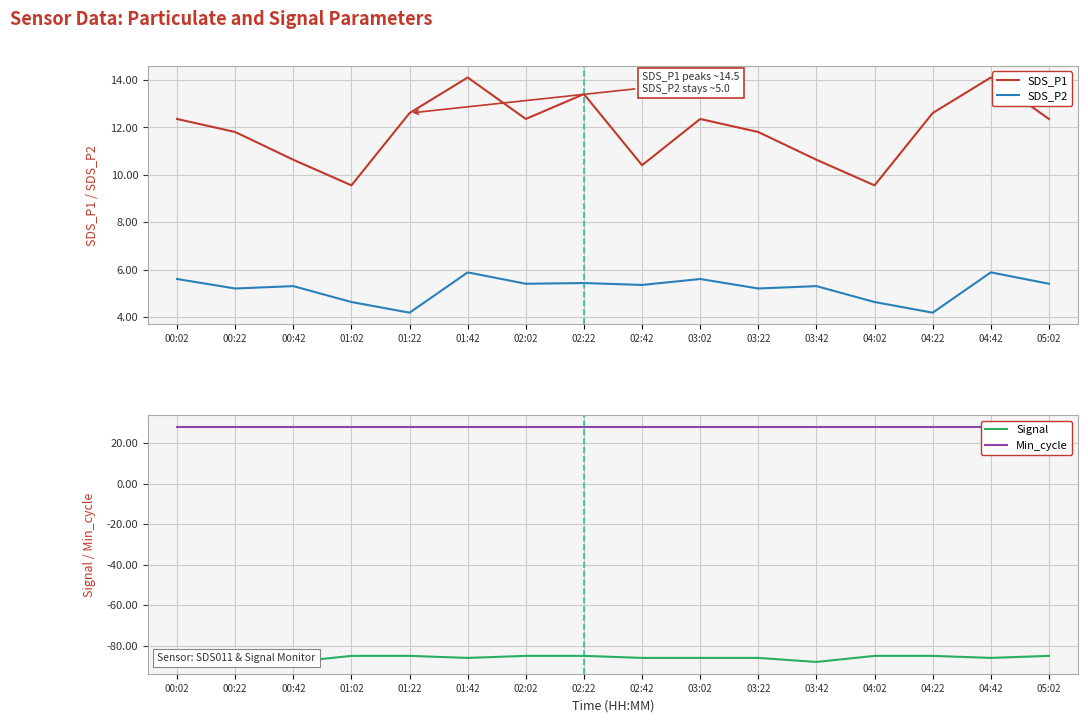

What are all the series names shown in the legend?

SDS_P1, SDS_P2, Signal, Min_cycle